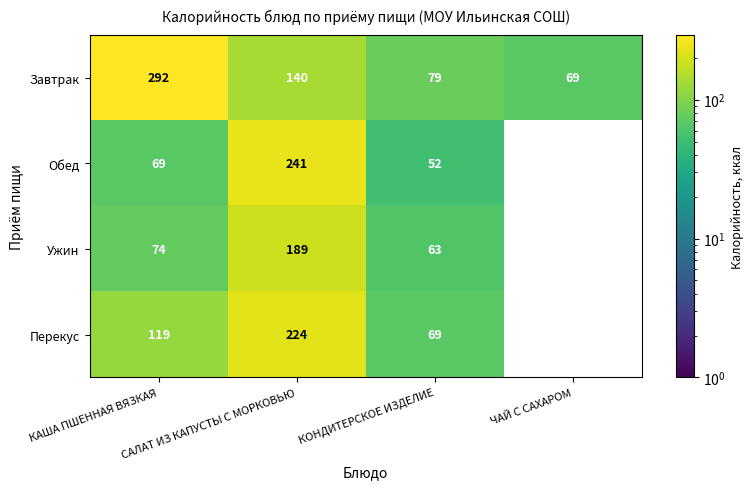

What is the total value across all series at САЛАТ ИЗ КАПУСТЫ С МОРКОВЬЮ?

794